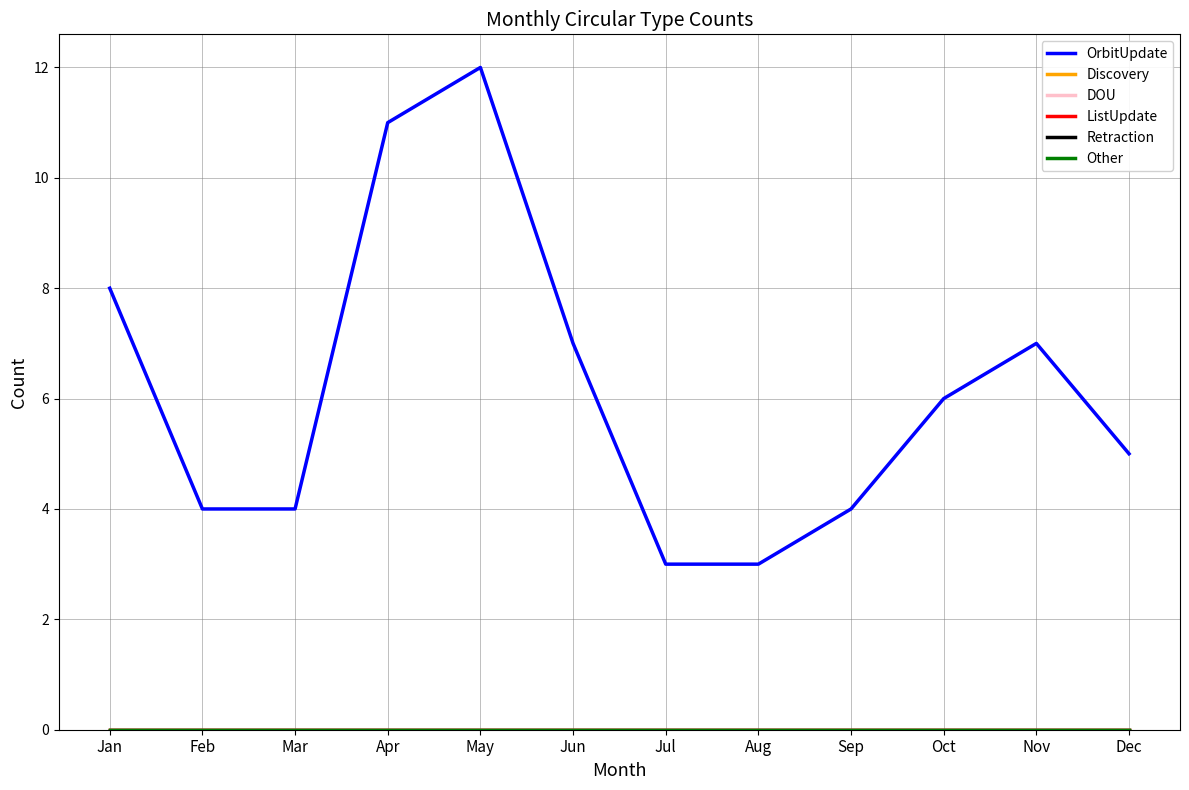

Reading left to right, what are all the values shown in this chart?

OrbitUpdate: 8	4	4	11	12	7	3	3	4	6	7	5
Discovery: 0	0	0	0	0	0	0	0	0	0	0	0
DOU: 0	0	0	0	0	0	0	0	0	0	0	0
ListUpdate: 0	0	0	0	0	0	0	0	0	0	0	0
Retraction: 0	0	0	0	0	0	0	0	0	0	0	0
Other: 0	0	0	0	0	0	0	0	0	0	0	0